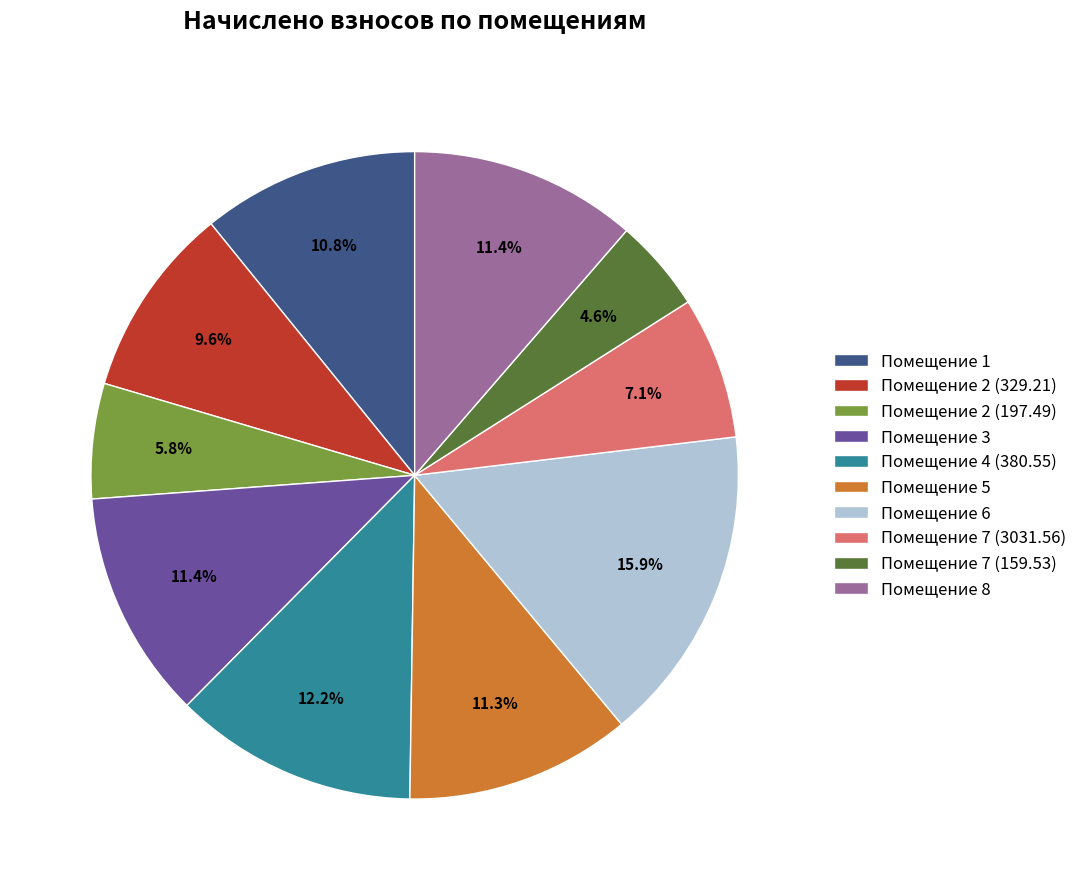

Is there a majority slice in this chart?

No